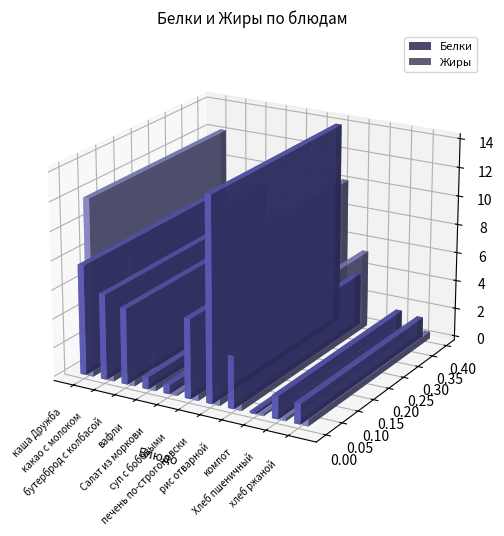

Reading left to right, list all the values displayed in this chart.

Белки: 7.6	5.9	5.2	0.8	0.6	5.5	14.0	3.6	0.1	1.6	1.4
Жиры: 12.2	1.2	8.8	7.4	0.1	5.3	10.2	5.4	0.1	0.2	0.5